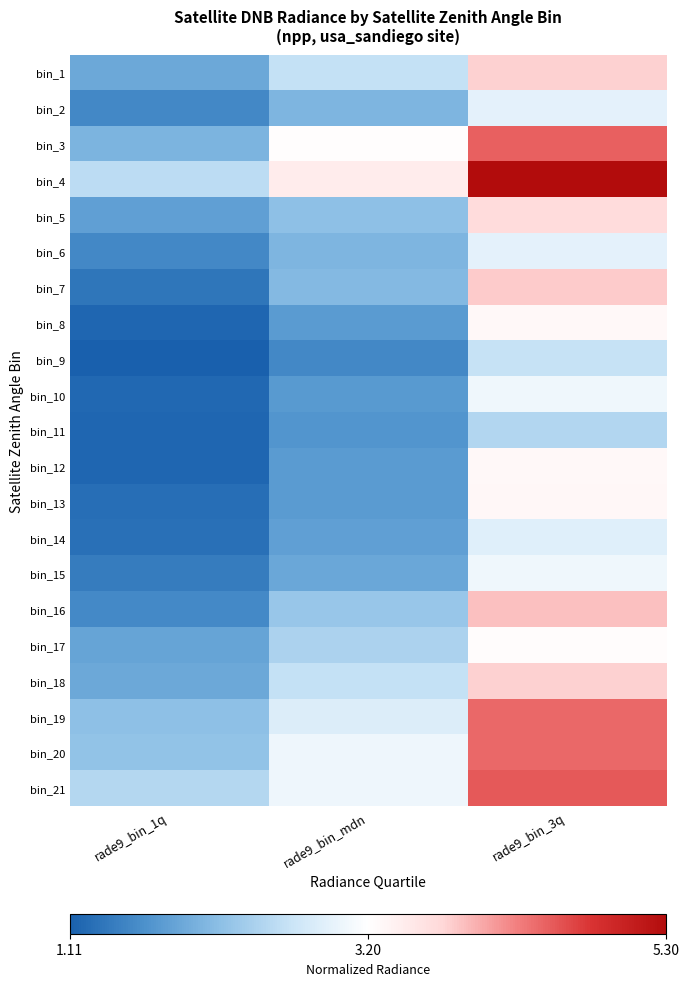

At how many categories does at least one series exceed 0?

3